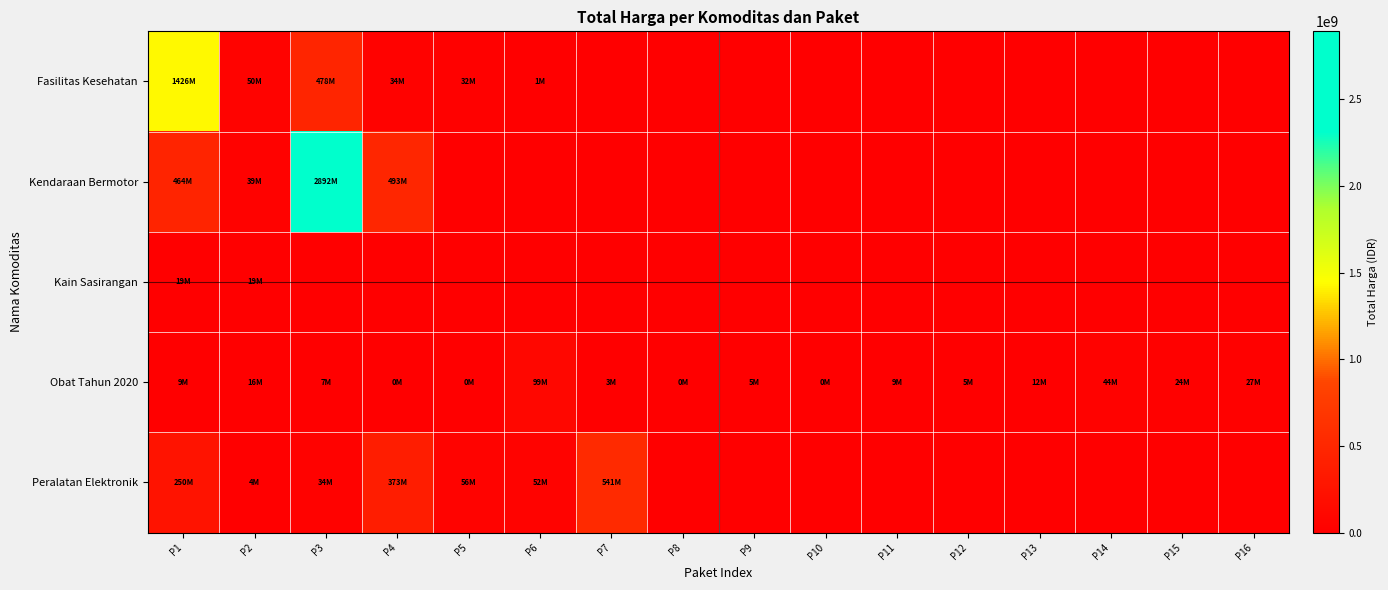

Which has a higher value, P12 or P8?

P12